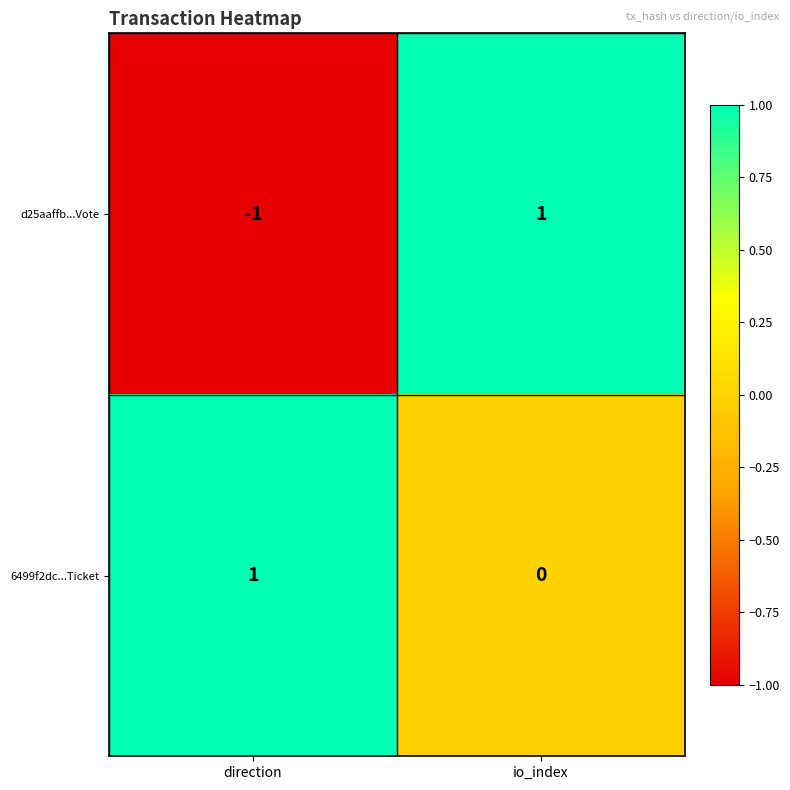

Rank the categories by 6499f2dc...Ticket value from lowest to highest.

io_index, direction